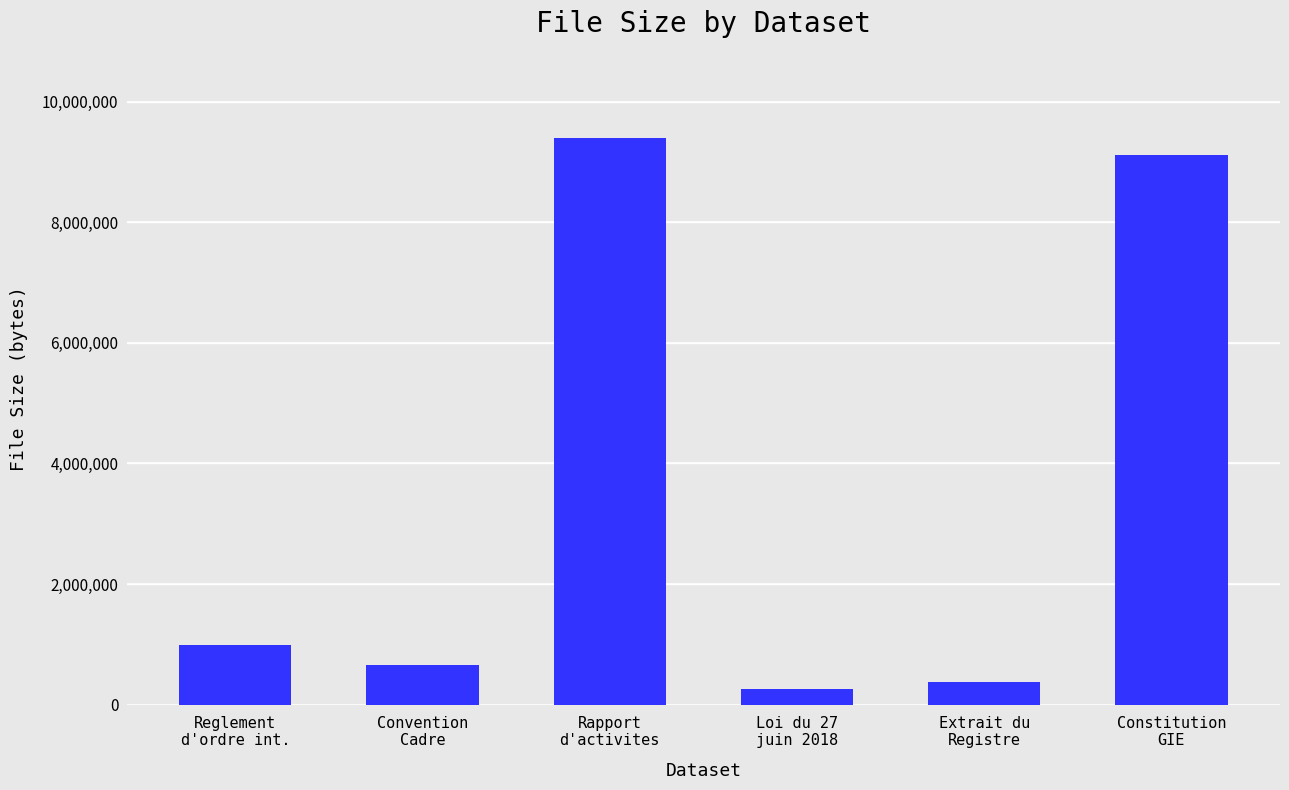

The value at Loi du 27
juin 2018 is 260874. True or false?

True